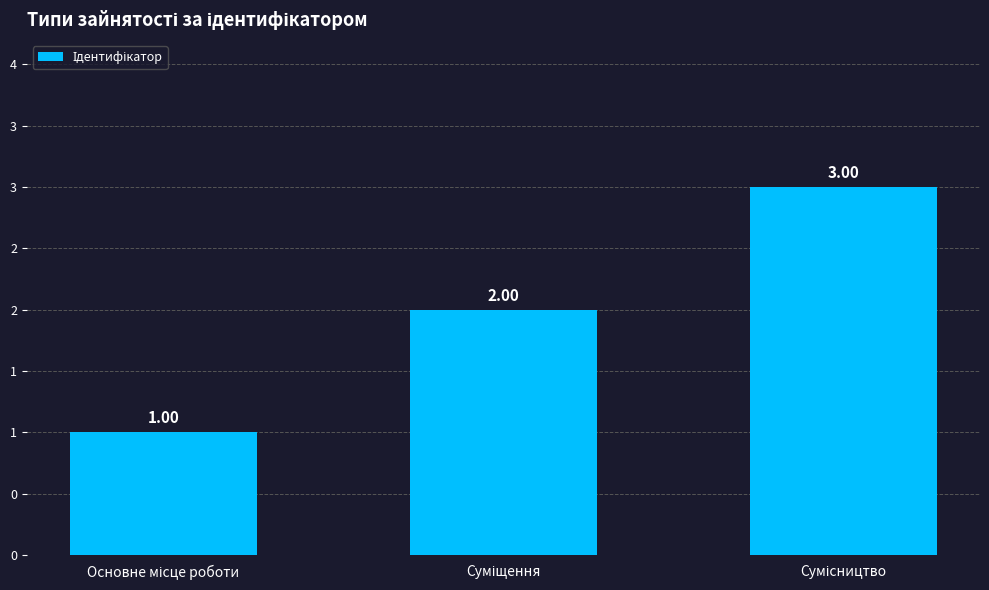

Does the chart contain any negative values?

No